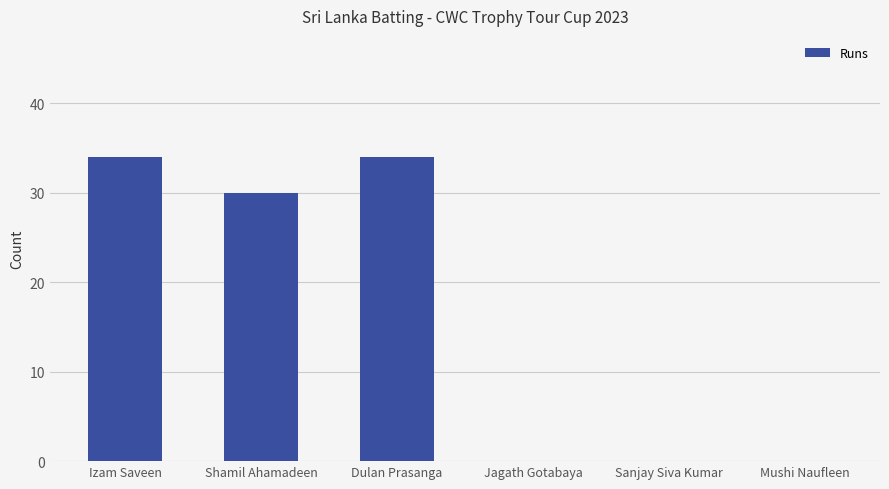

What is the maximum value shown in the chart?

34